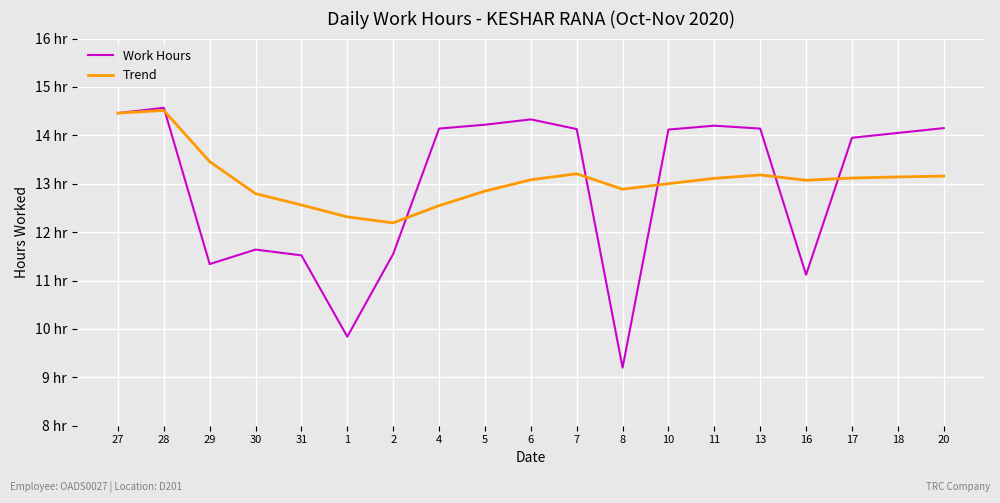

Is it true that Trend equals 4.5 at 6?

False